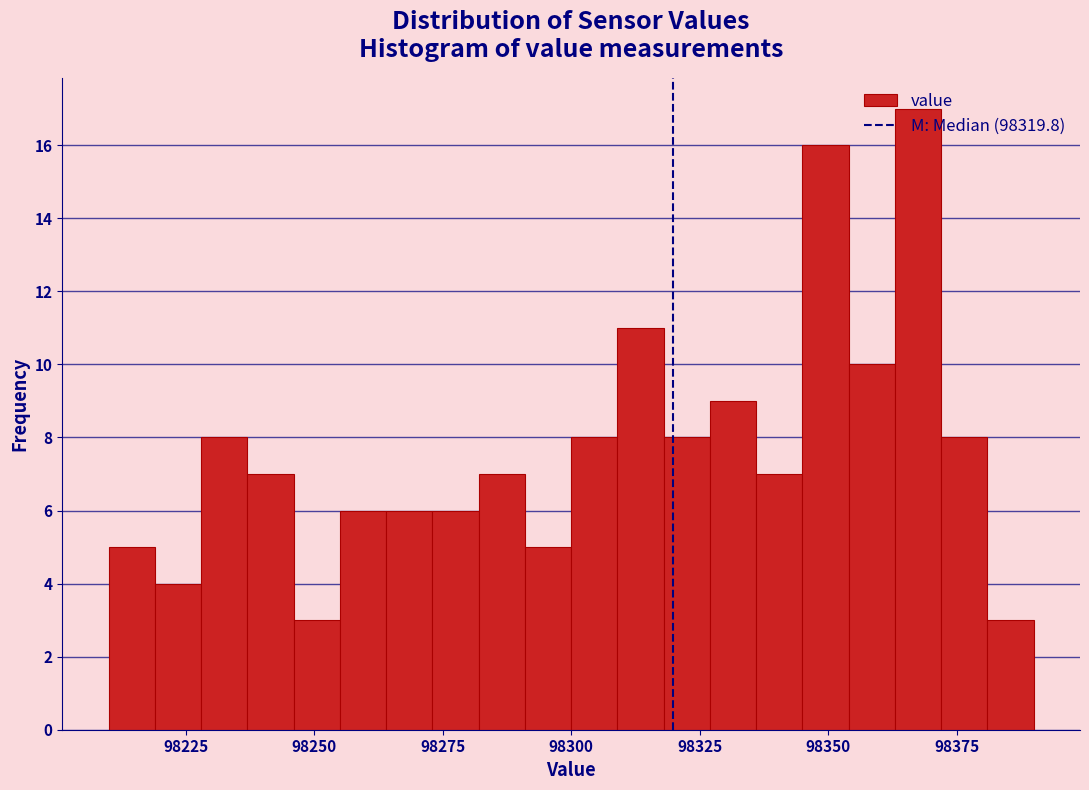

Read against the x-axis, roughly where is the centre of the tallest bar?

98370